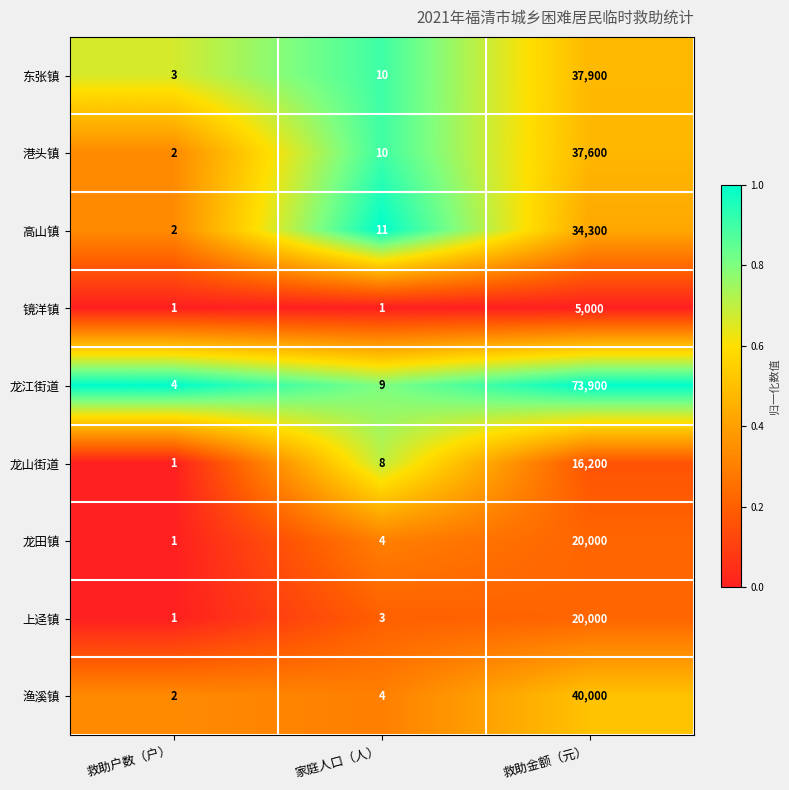

At which label is 龙江街道 closest to 36952?

家庭人口（人）